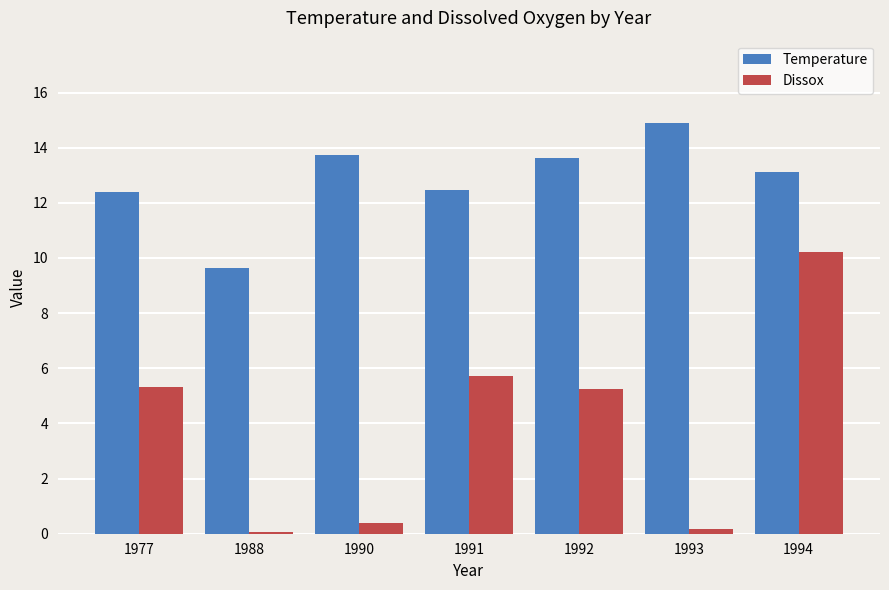

True or false: Dissox has a value of 17.4 at 1994.

False